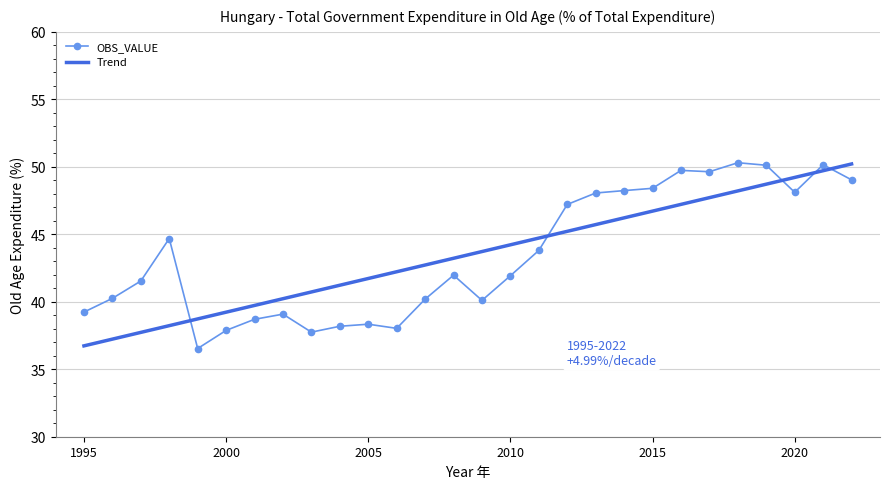

What is the difference between the maximum and minimum values in the Trend series?

13.5